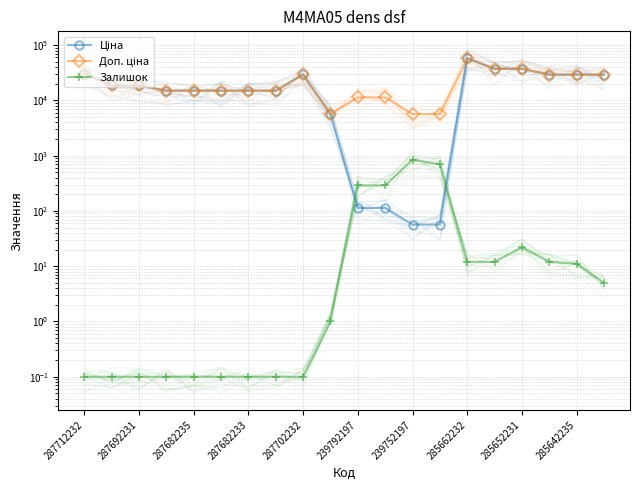

What is the maximum value for Залишок?

845.0